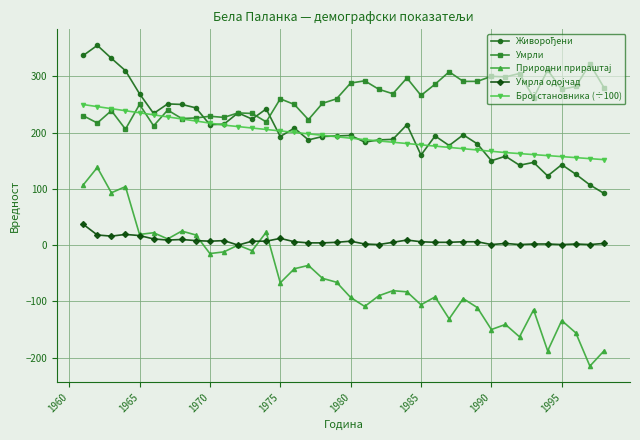

Which series has the largest total across all categories?

Умрли